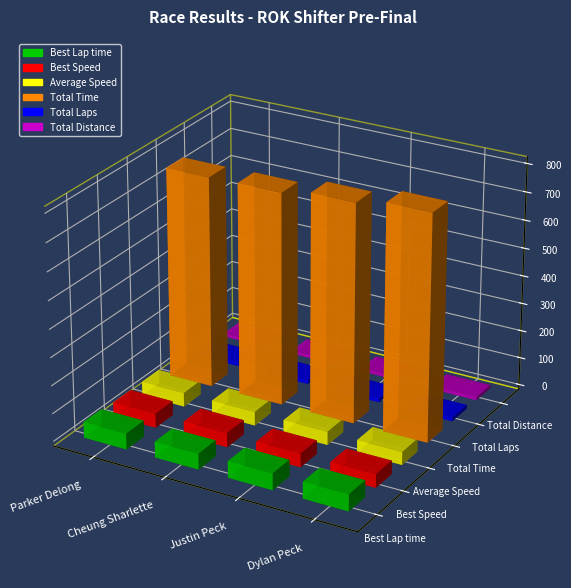

How many categories are shown in the chart?

4